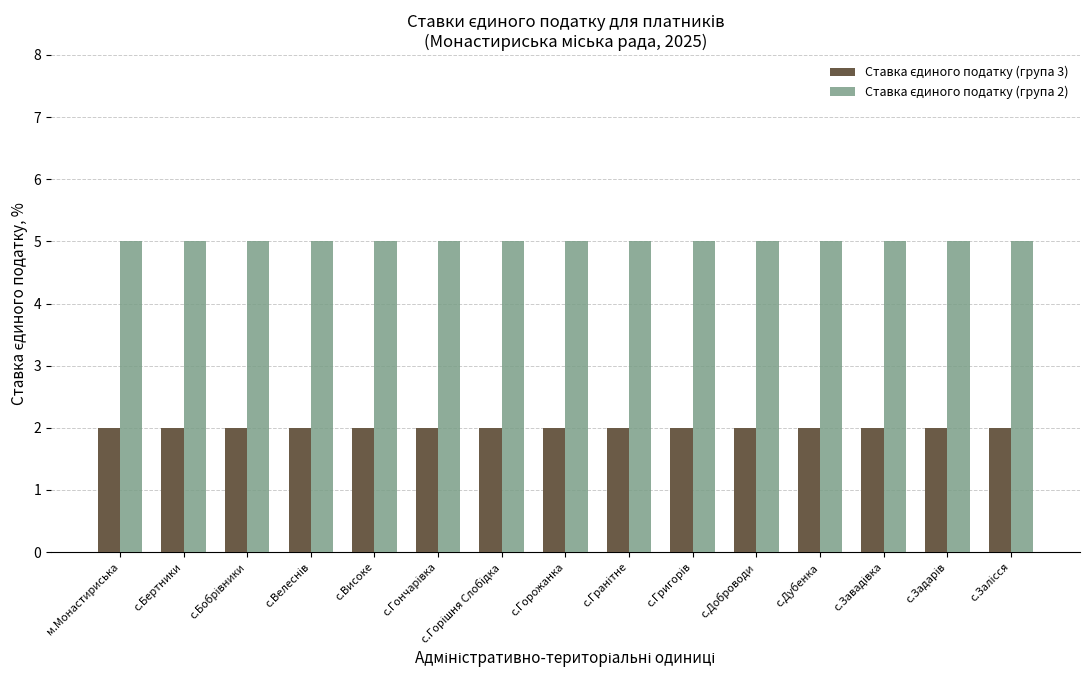

What is the difference between the highest and lowest values at с.Високе?

3